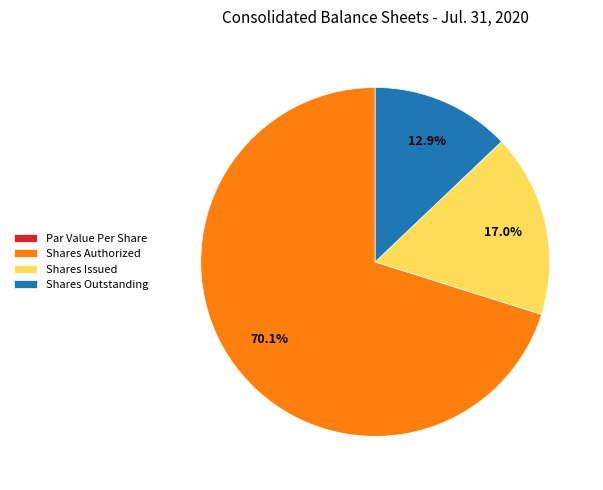

Which slice is the largest?

Shares Authorized